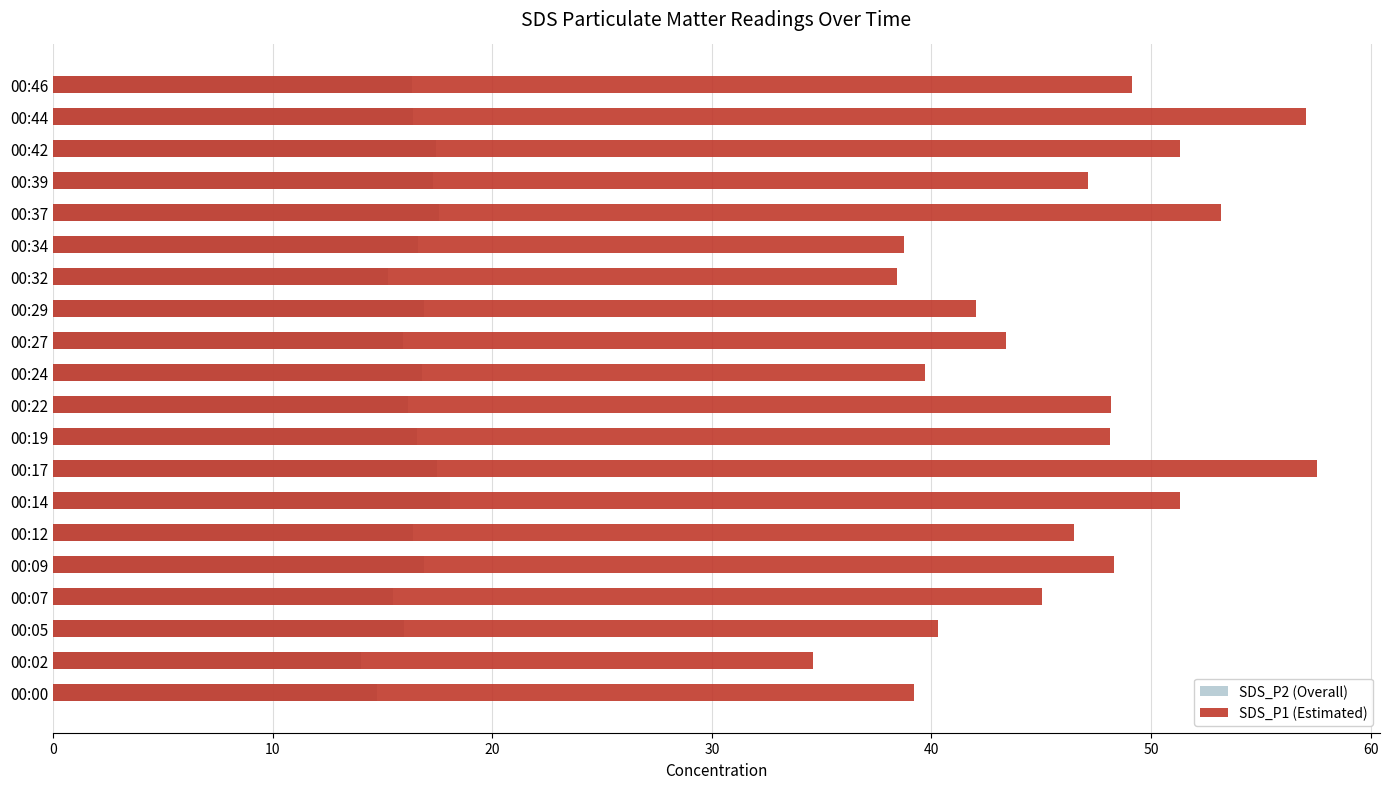

Reading left to right, extract all data points from this chart.

SDS_P2 (Overall): 14.7	14.0	16.0	15.5	16.9	16.4	18.1	17.5	16.6	16.2	16.8	15.9	16.9	15.2	16.6	17.6	17.3	17.4	16.4	16.4
SDS_P1 (Estimated): 39.2	34.6	40.3	45.0	48.3	46.5	51.3	57.5	48.1	48.2	39.7	43.4	42.0	38.4	38.8	53.2	47.1	51.3	57.0	49.1